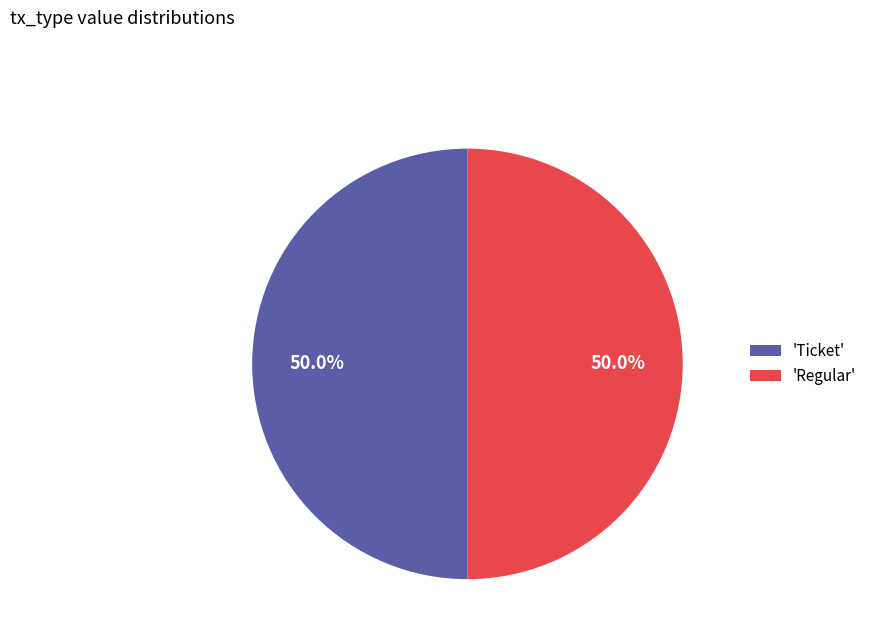

How many slices are in this pie chart?

2